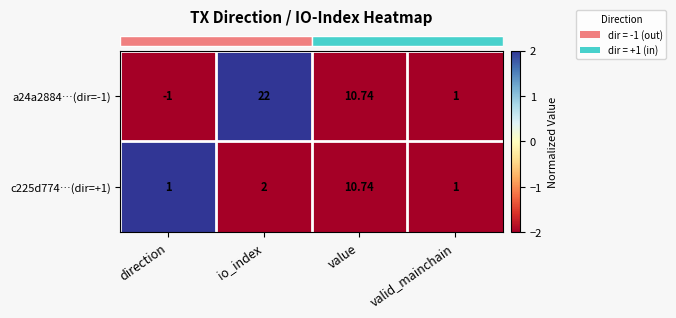

Where does the a24a2884…(dir=-1) series first go above 10?

io_index